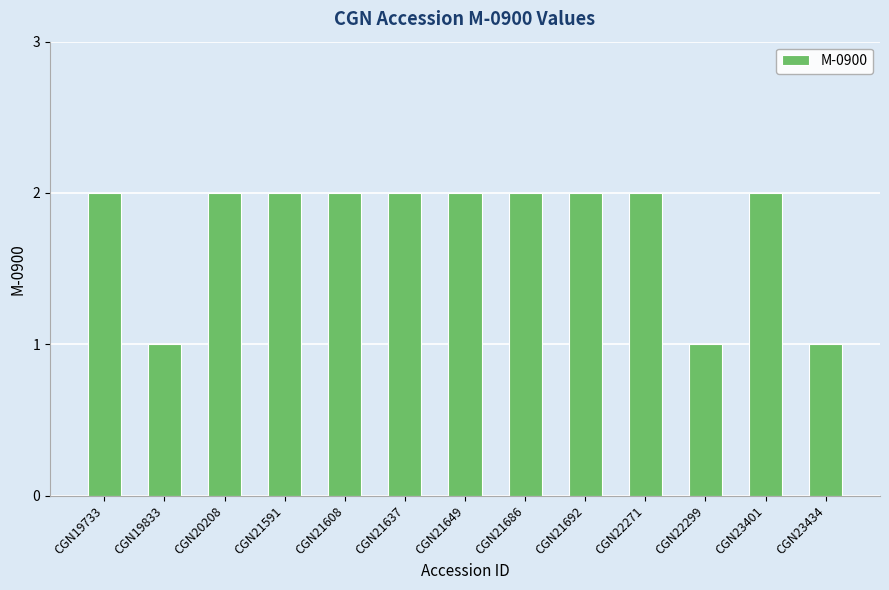

What is the value of the 12th bar from the left?

2